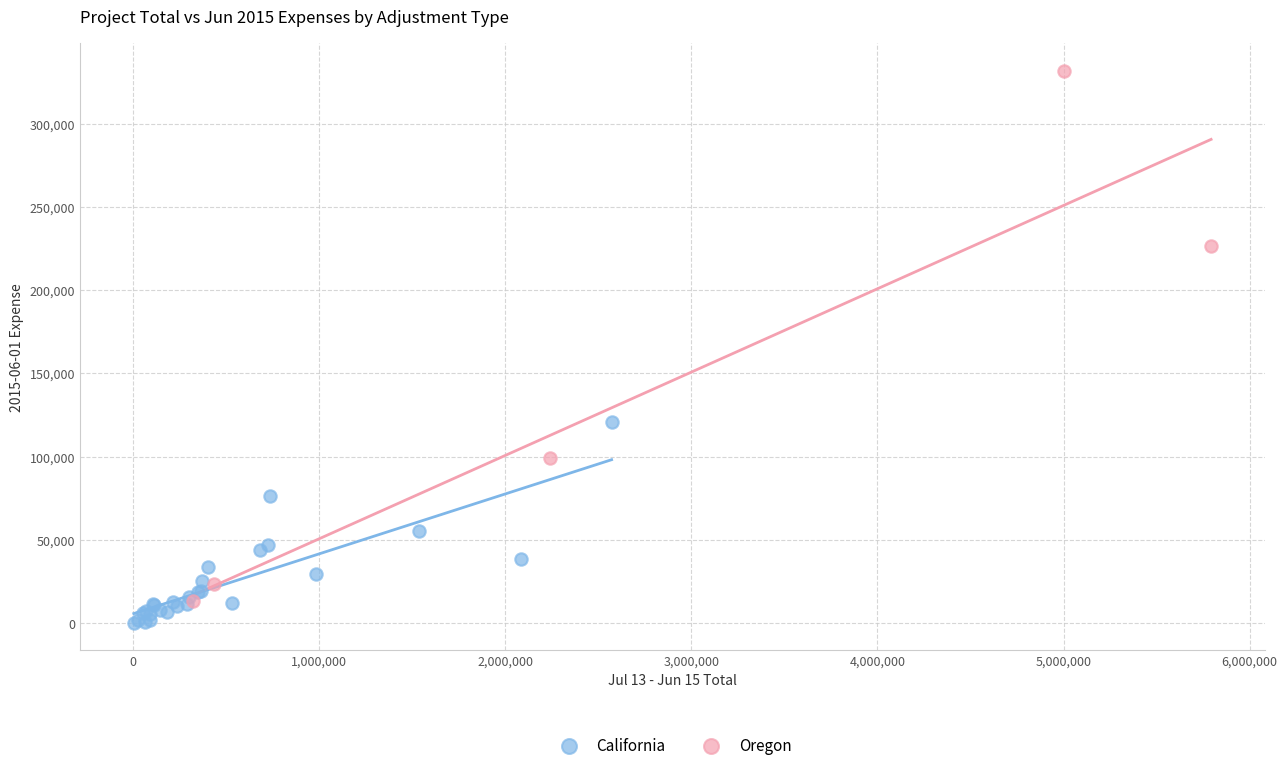

Which series has the widest spread of Y values?

Oregon